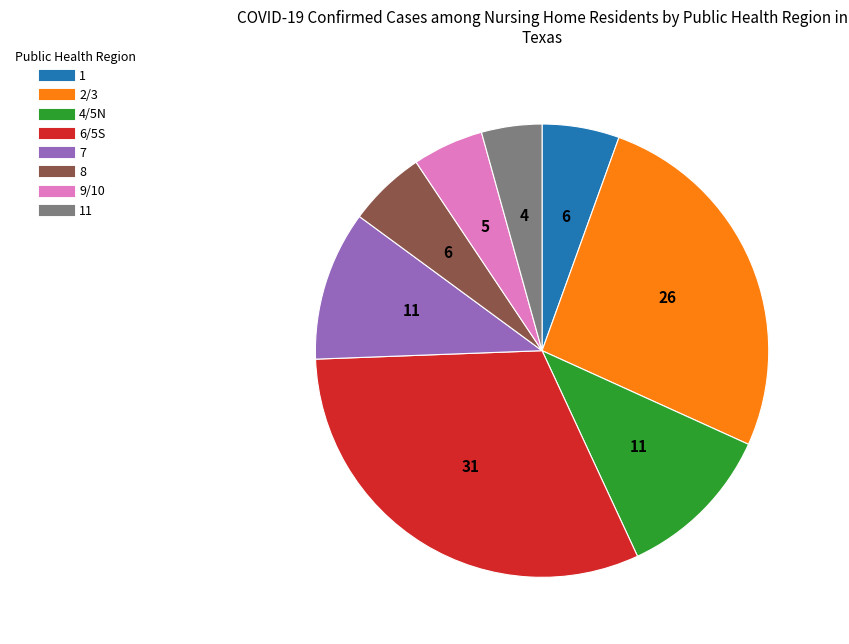

Is there any slice that represents more than half of the pie?

No